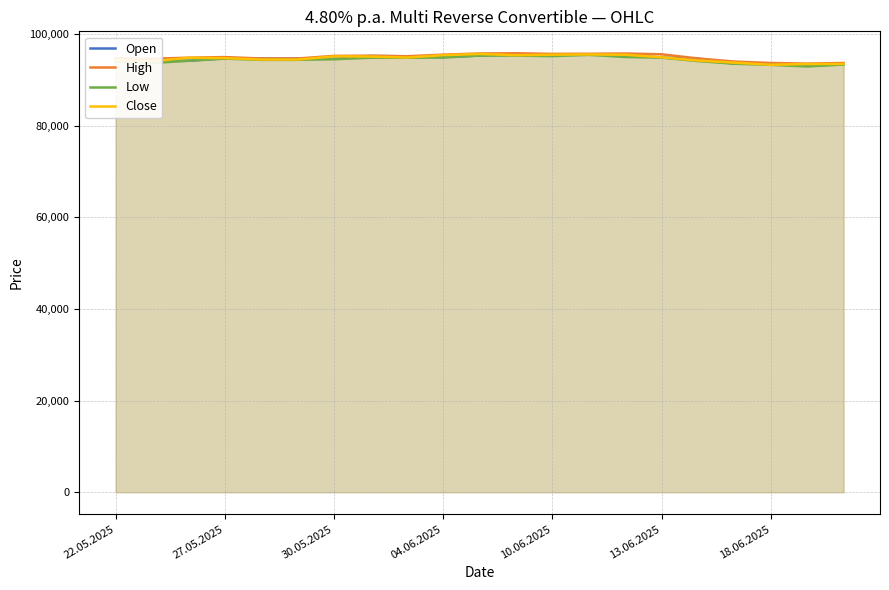

True or false: Open has more than 2 points higher than both neighbors.

True